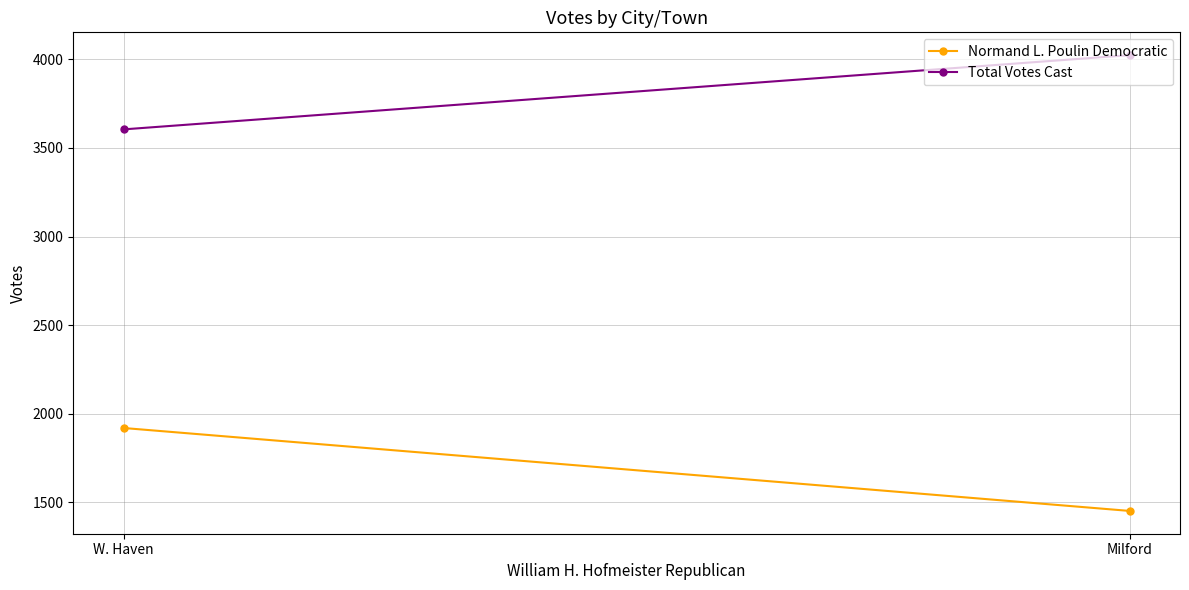

Which has a higher value, Milford or W. Haven?

W. Haven